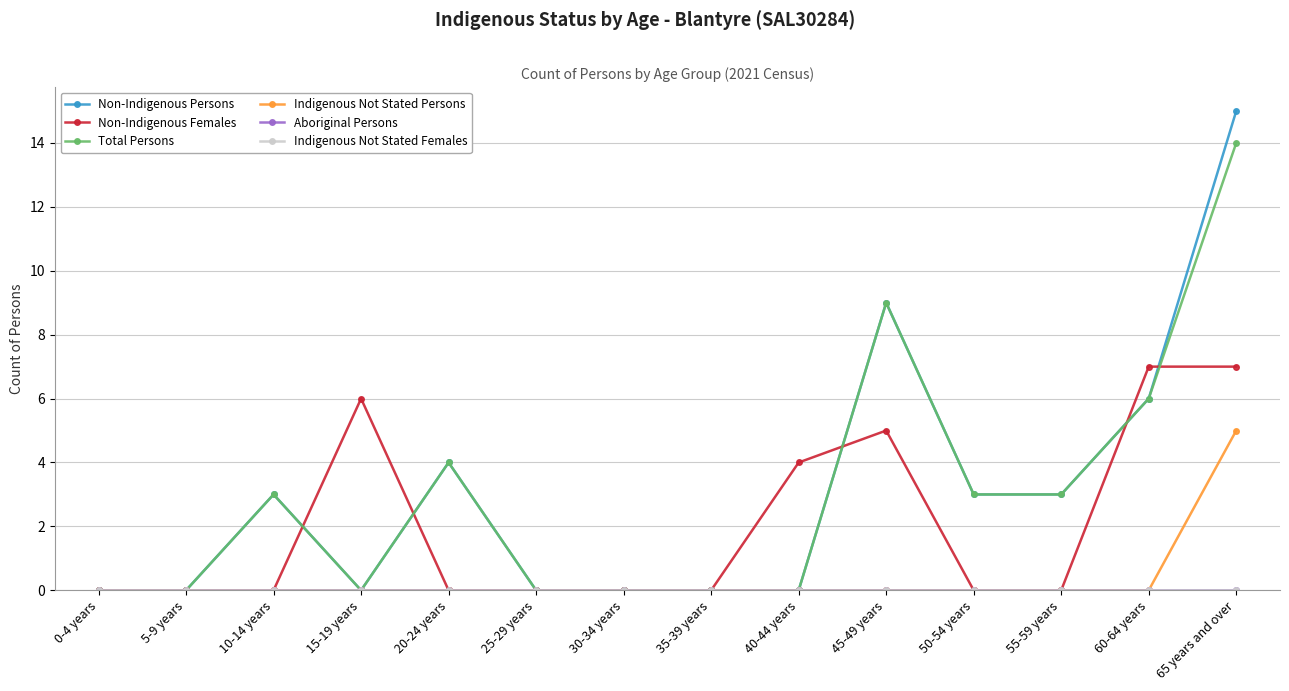

True or false: Indigenous Not Stated Persons has a value of 3 at 10-14 years.

False